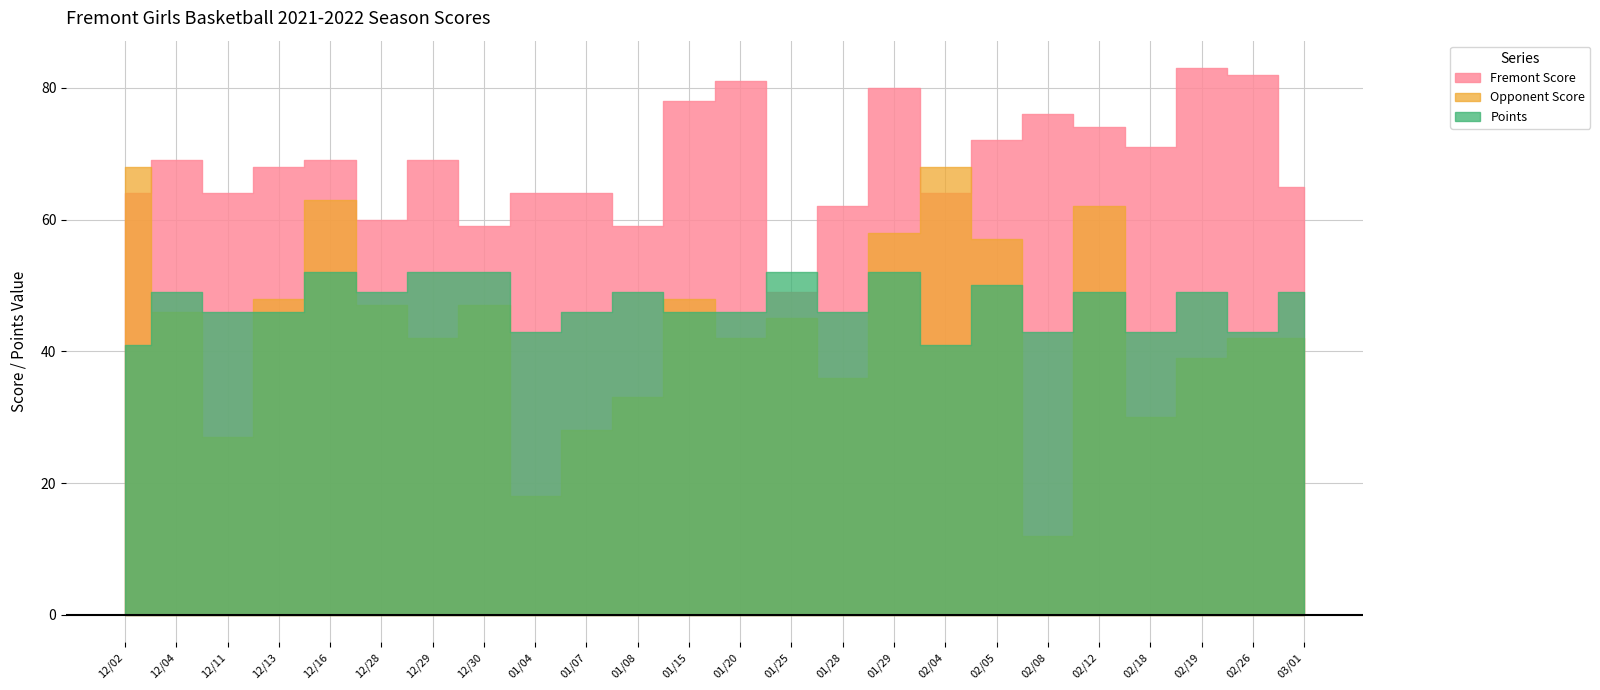

Where do Points and Fremont Score first cross each other?

01/20 and 01/25